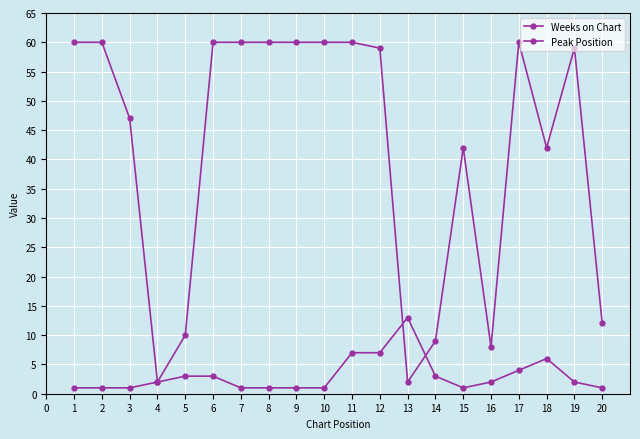

What is the minimum value for Weeks on Chart?

2